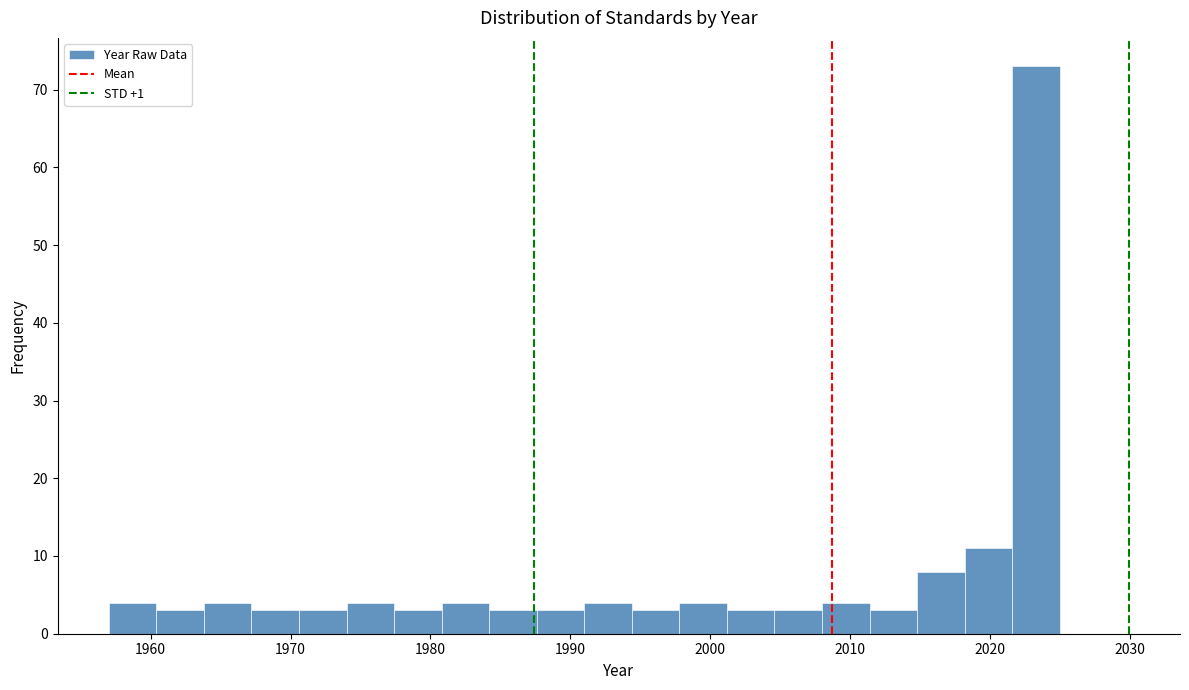

Read against the x-axis, roughly where is the centre of the tallest bar?

2023